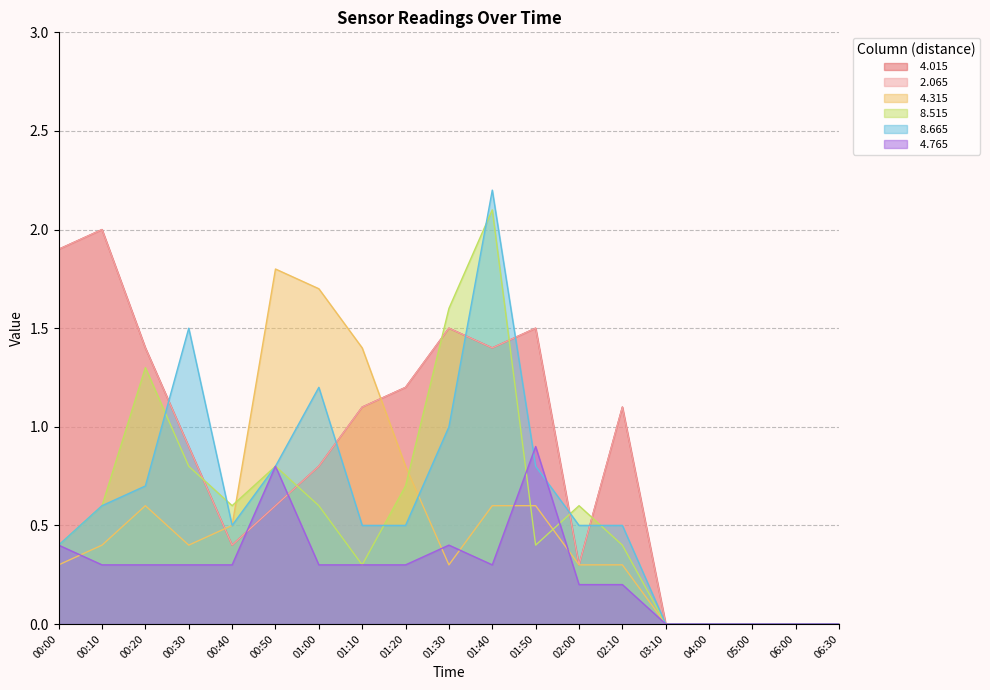

At which label is   4.315 closest to 0?

03:10